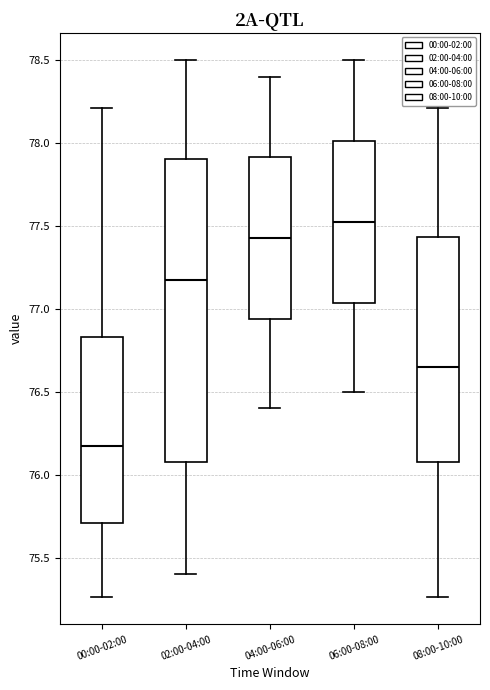

Reading left to right, transcribe this box plot: for each box, give where its median line is, the range the box spans, and where its two whiskers end, as read against the y-axis. The values are not printed on the chart, so give them approximately, as read against the axis.

00:00-02:00: median 76.15, box 75.70 to 76.85, whiskers 75.25 to 78.20
02:00-04:00: median 77.20, box 76.10 to 77.90, whiskers 75.40 to 78.50
04:00-06:00: median 77.45, box 76.95 to 77.90, whiskers 76.40 to 78.40
06:00-08:00: median 77.55, box 77.05 to 78.00, whiskers 76.50 to 78.50
08:00-10:00: median 76.65, box 76.10 to 77.45, whiskers 75.25 to 78.20